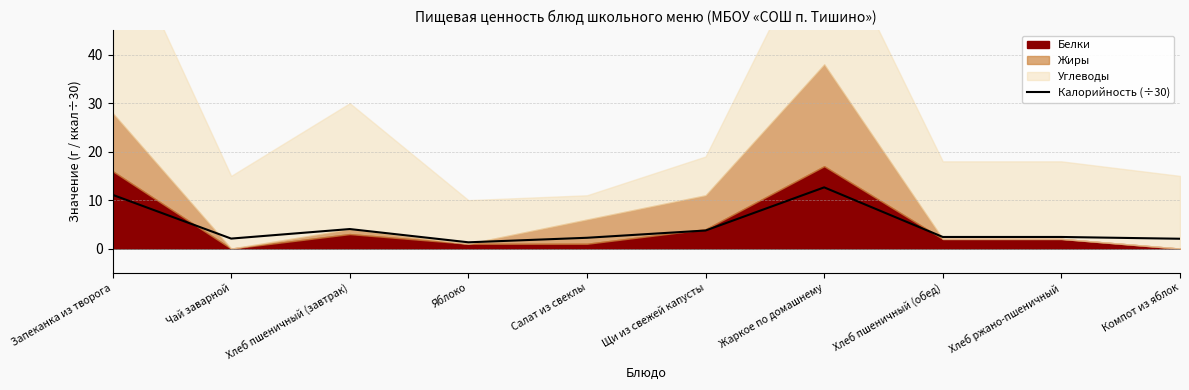

At which label does the data first exceed 2?

Запеканка из творога